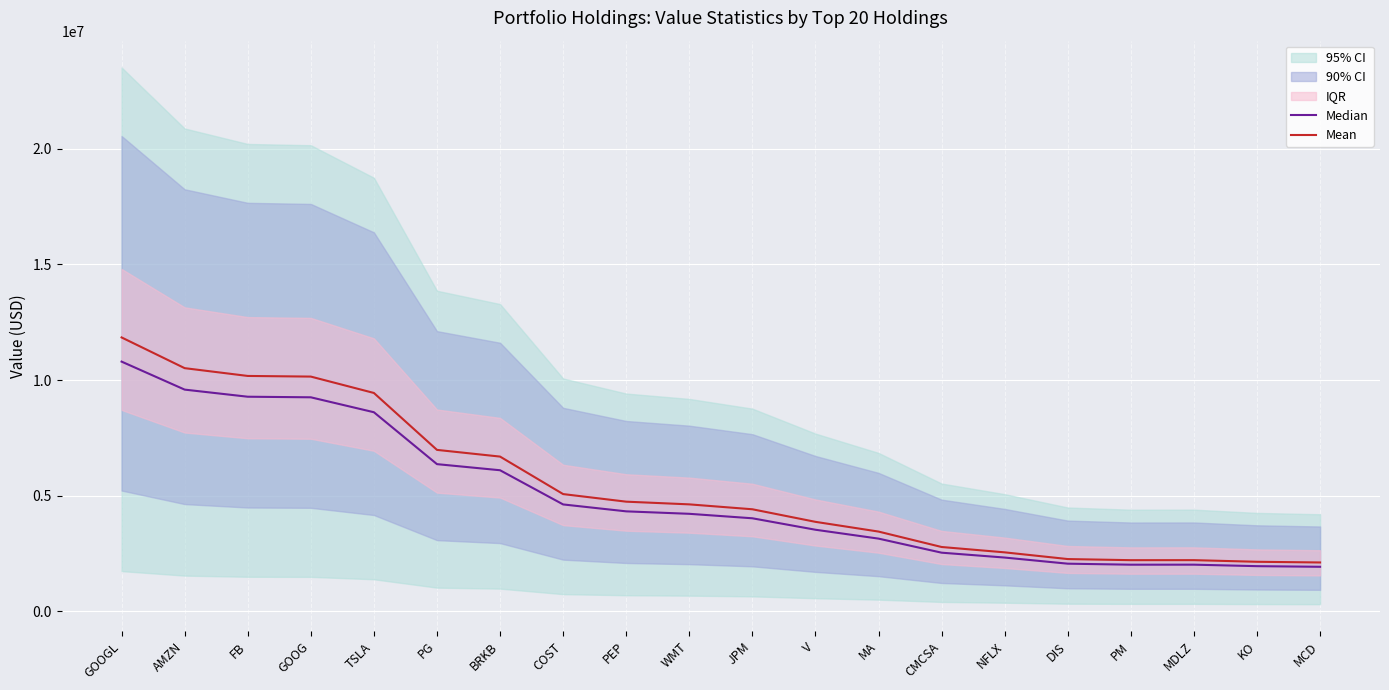

In Median, how many points are higher than both neighbors (excluding endpoints)?

1